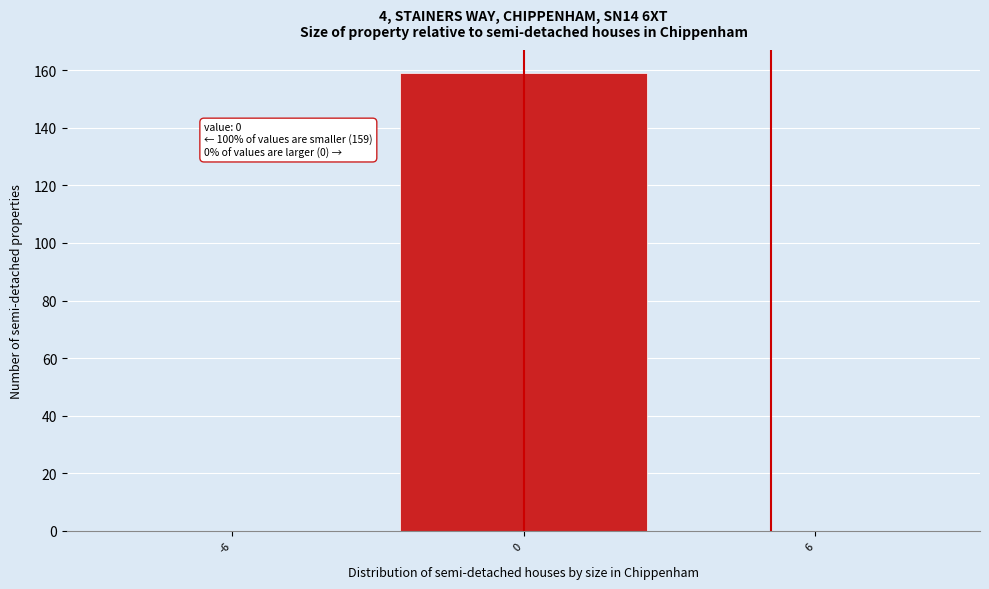

Reading left to right, what are all the values shown in this chart?

-6=0	0=159	6=0